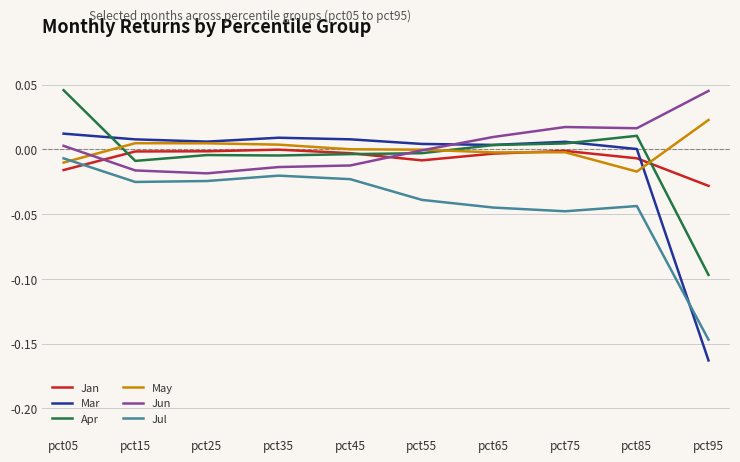

True or false: Mar and Jul intersect in this chart.

True